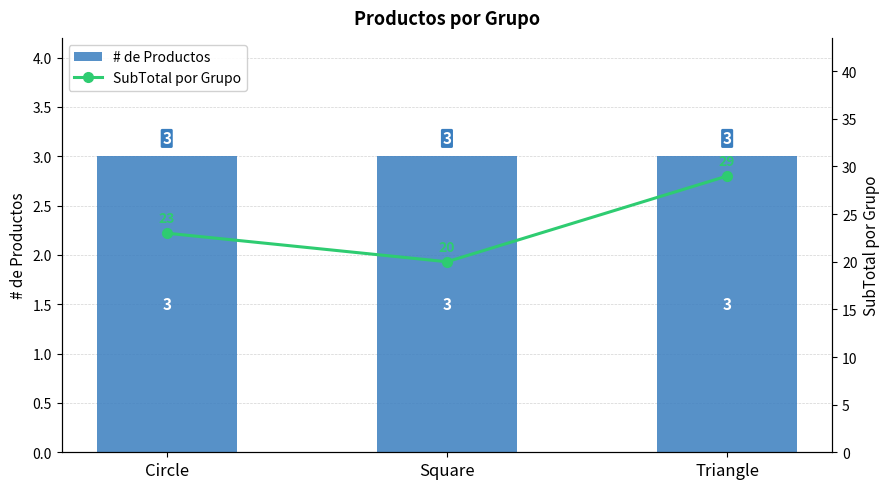

What are all the series names shown in the legend?

# de Productos, SubTotal por Grupo